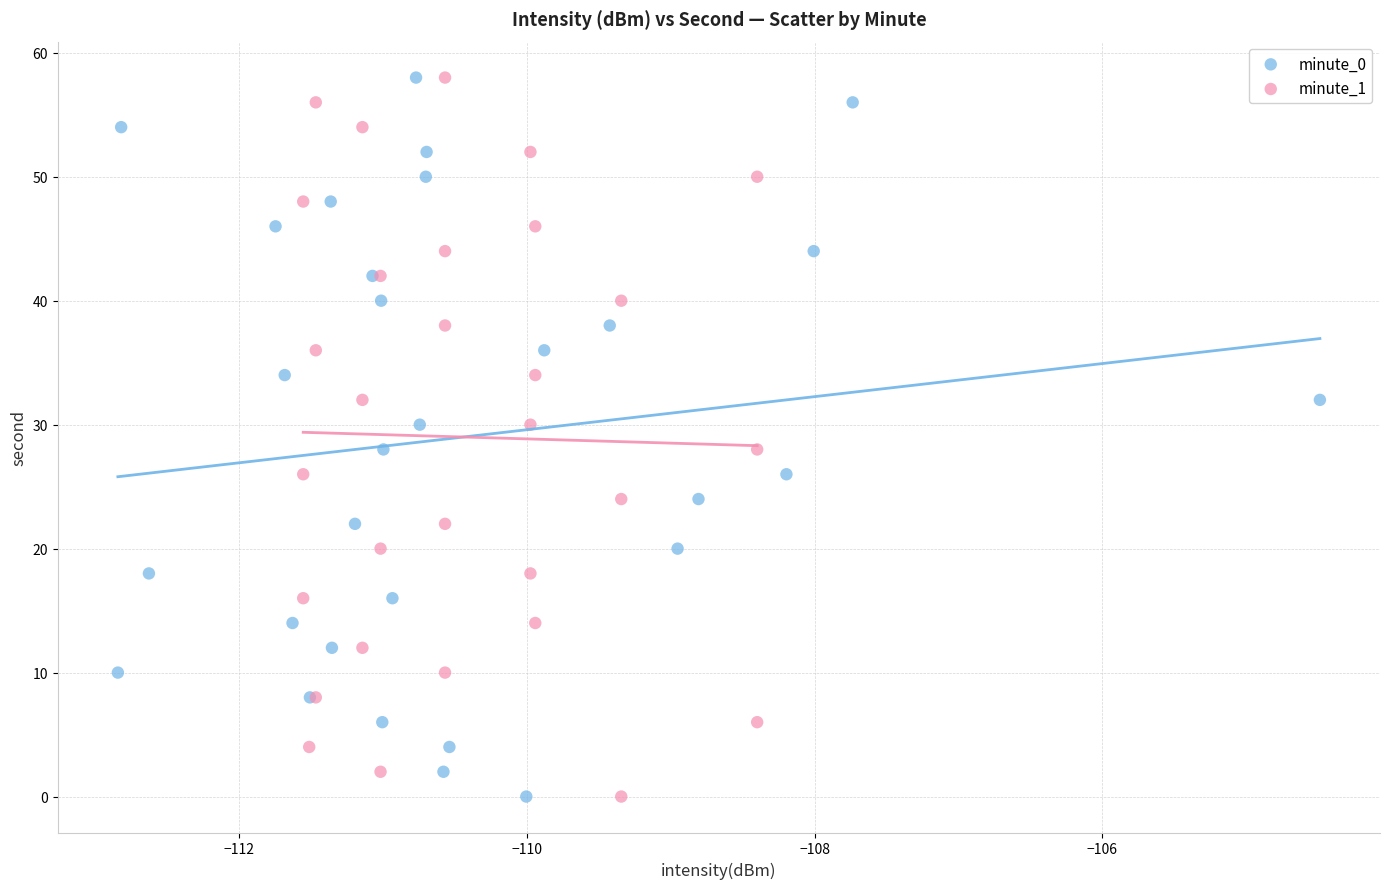

What are all the series names shown in the legend?

minute_0, minute_1